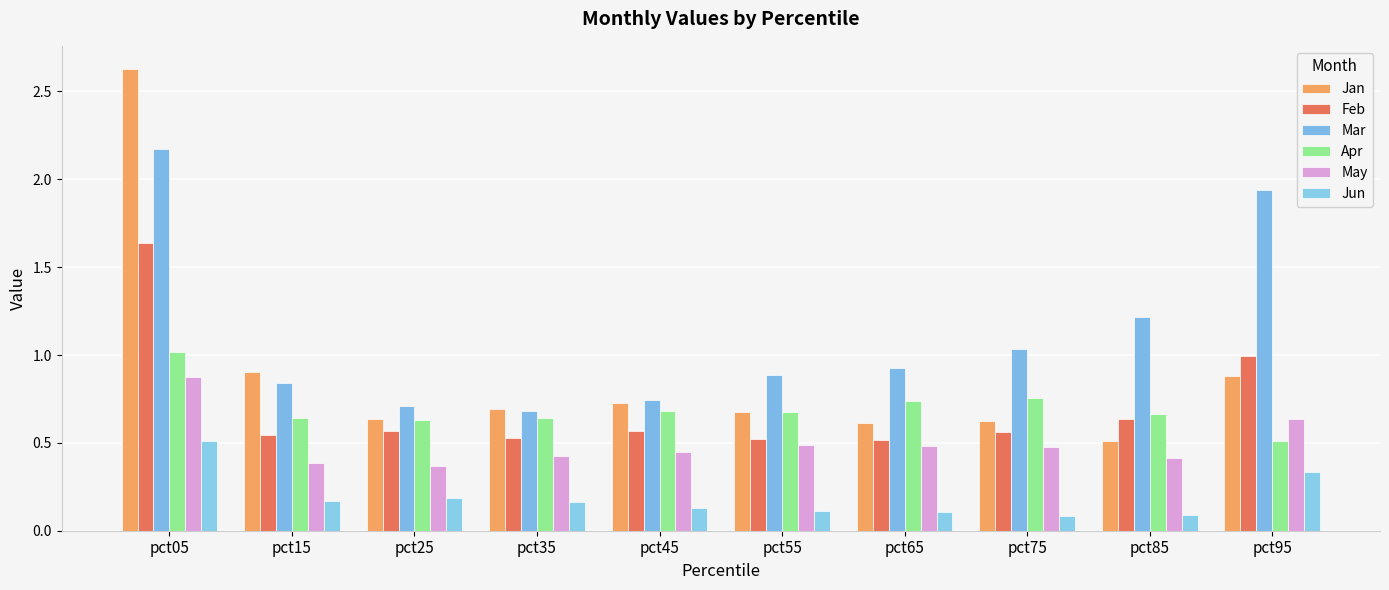

Between pct95 and pct45, which is larger?

pct95